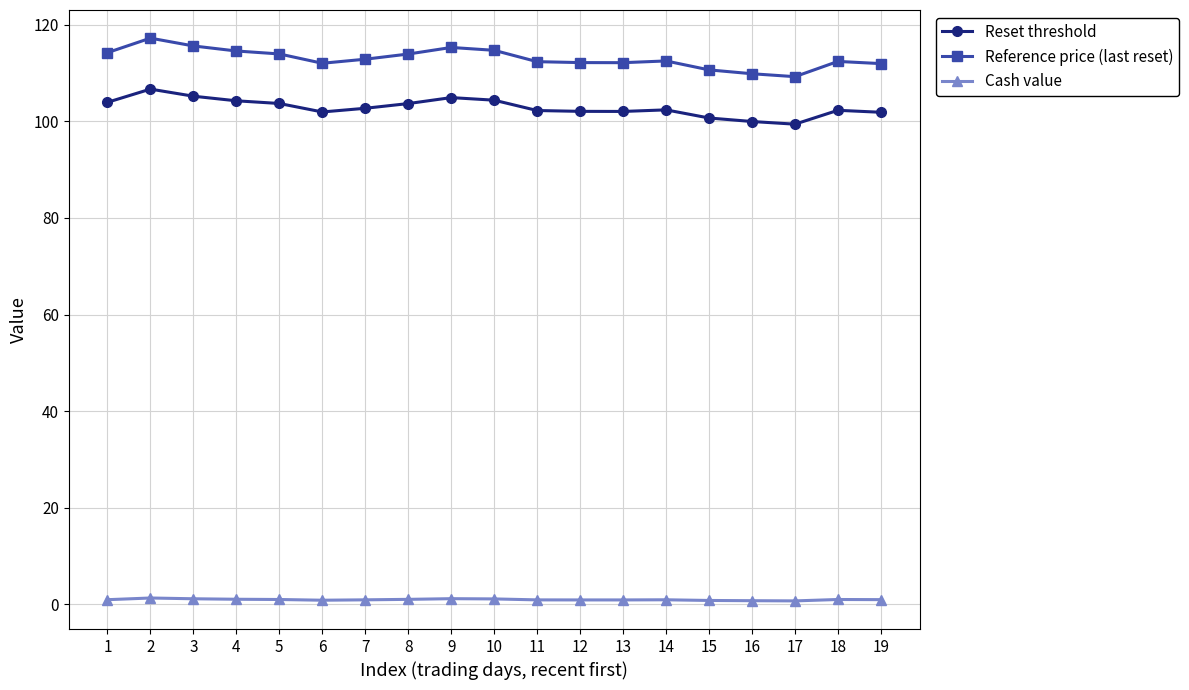

At which category is the sum across all series the highest?

2